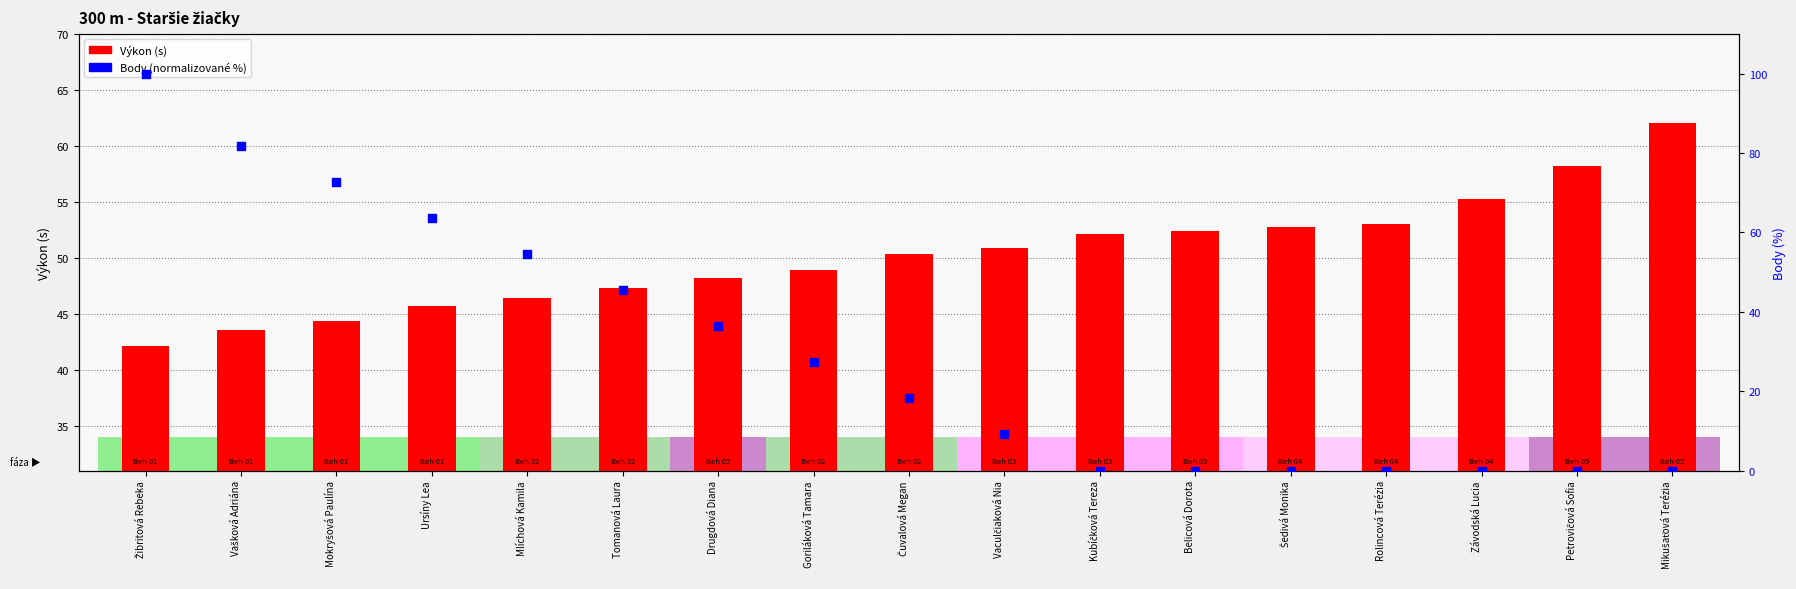

Is the value of Body (normalizované %) at Závodská Lucia greater than the value of Výkon (s) at Ursíny Lea?

No